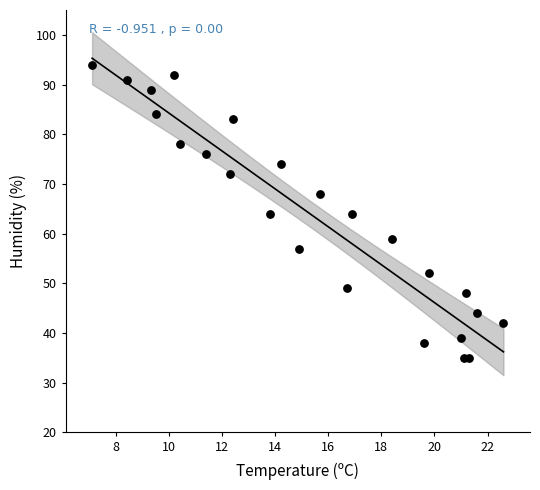

What is the range of Y values (max minus min)?

59